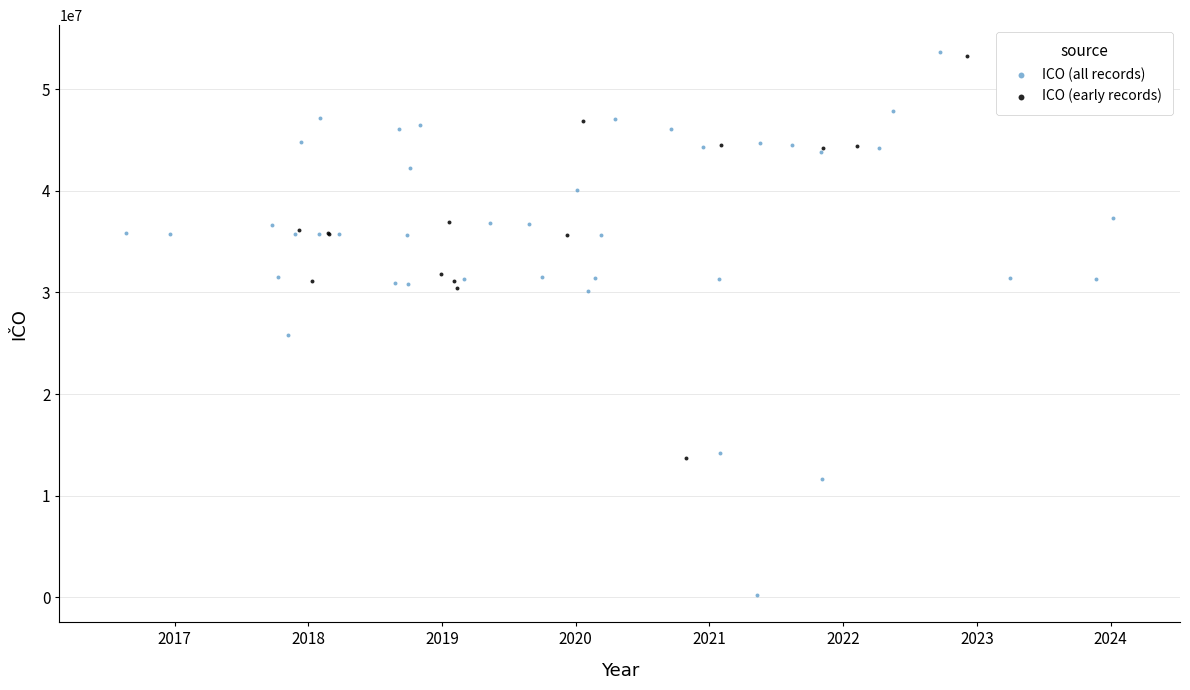

Which series contains the lowest Y value?

ICO (all records)